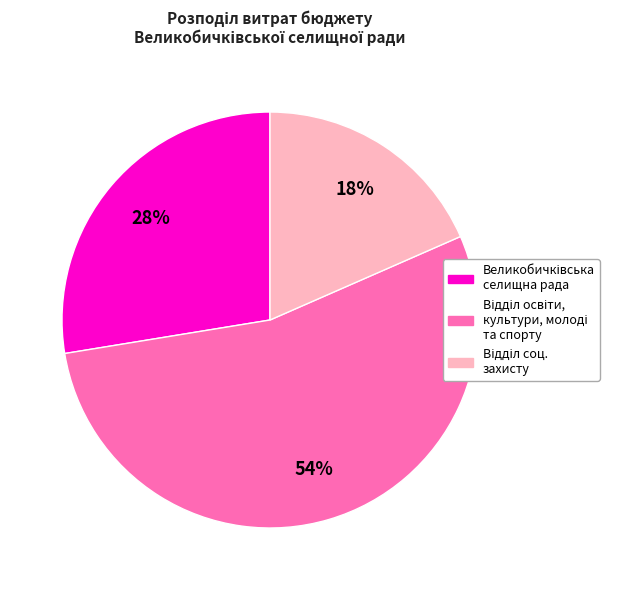

To the nearest percent, what is the difference between the largest and smallest slice percentages?

36%